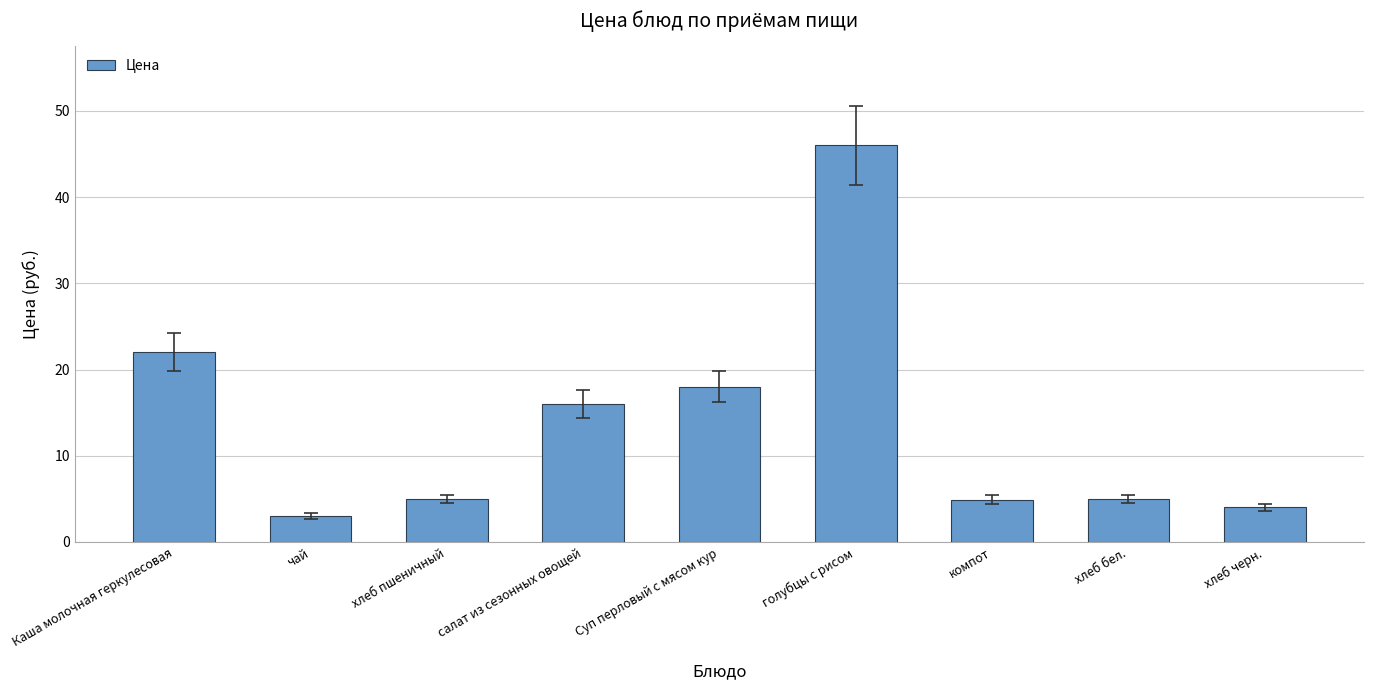

True or false: the data shows 28.9 at Каша молочная геркулесовая.

False